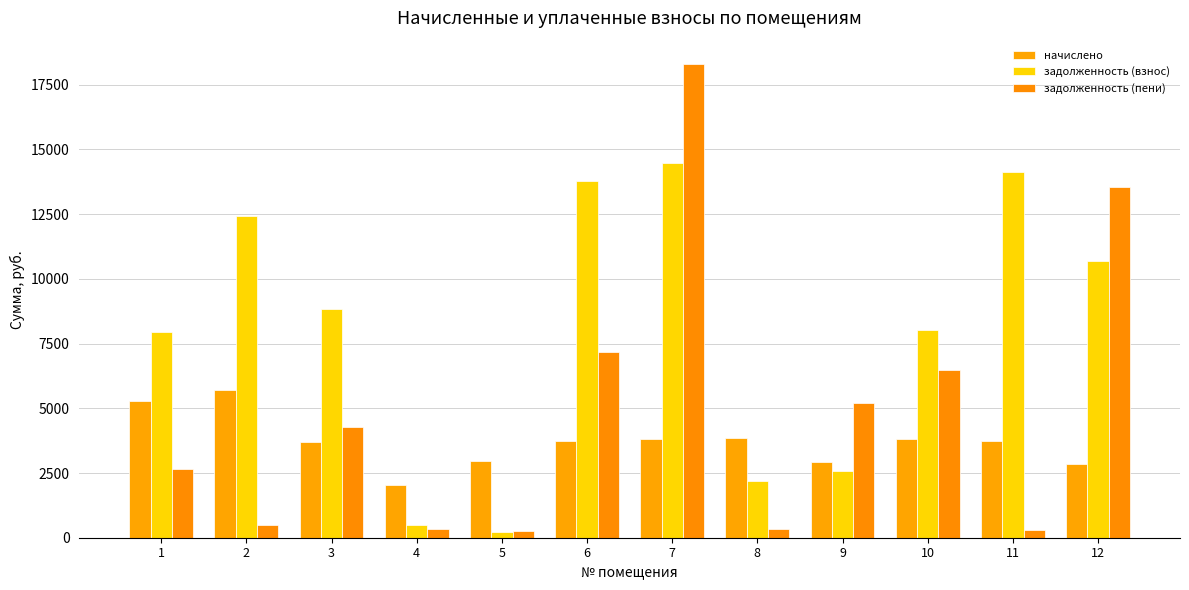

What is the difference between the maximum and minimum values in the начислено series?

3646.9